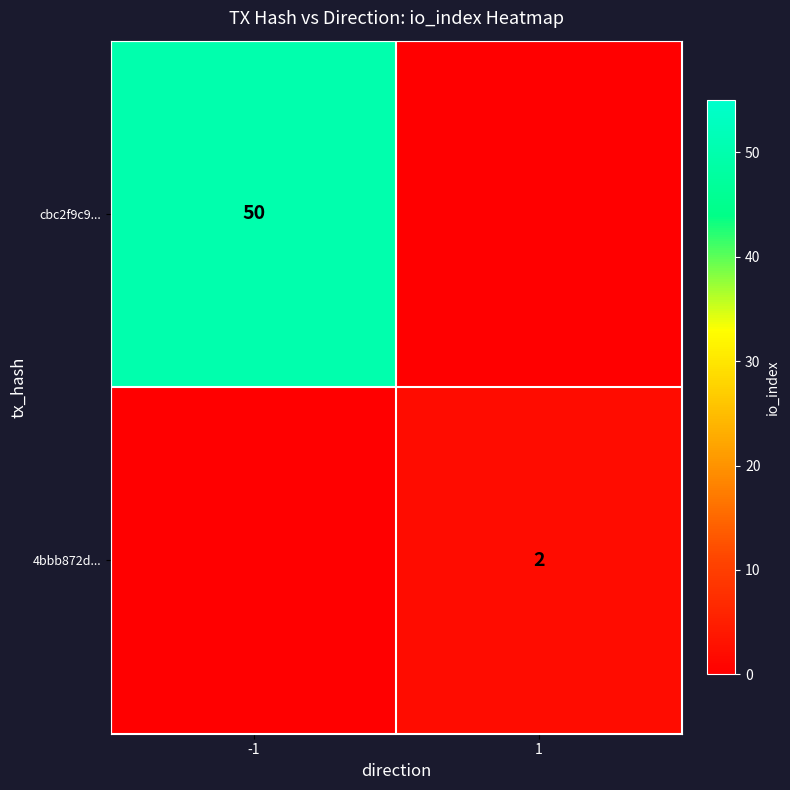

Count the number of data series in this chart.

2